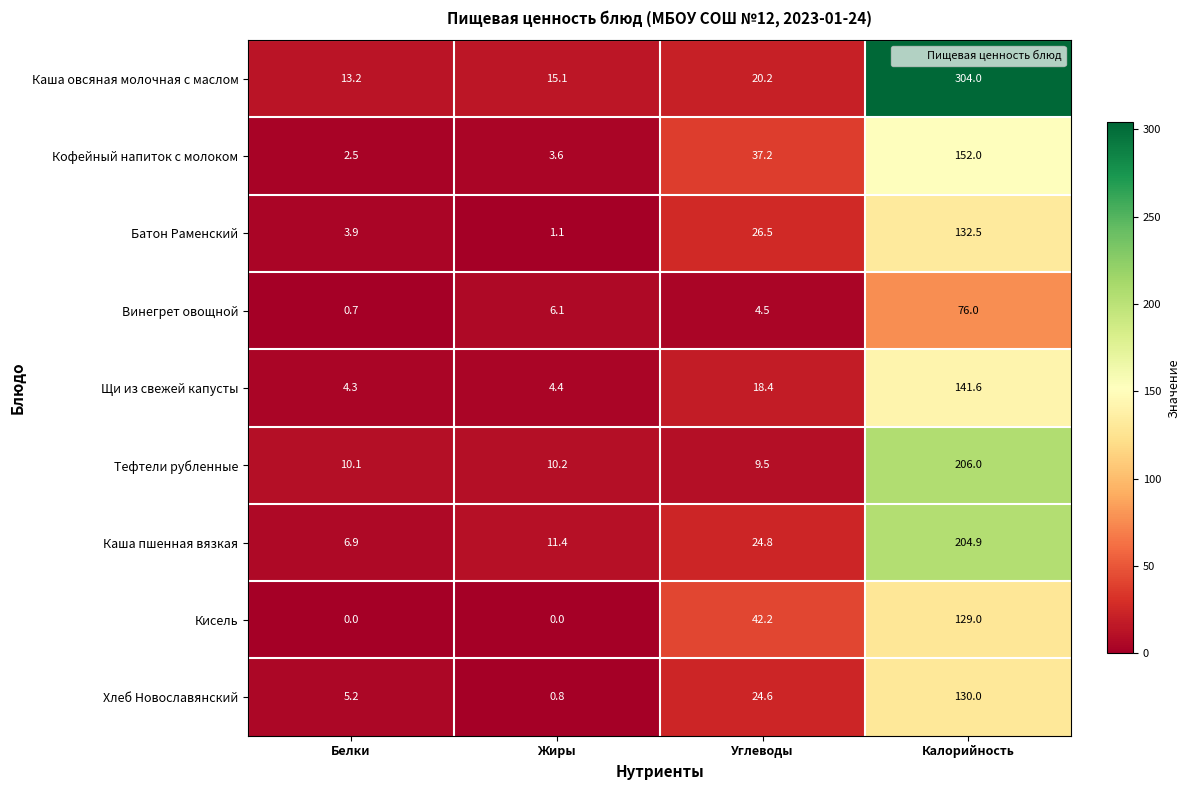

What is the difference between the Щи из свежей капусты values at Углеводы and Белки?

14.1